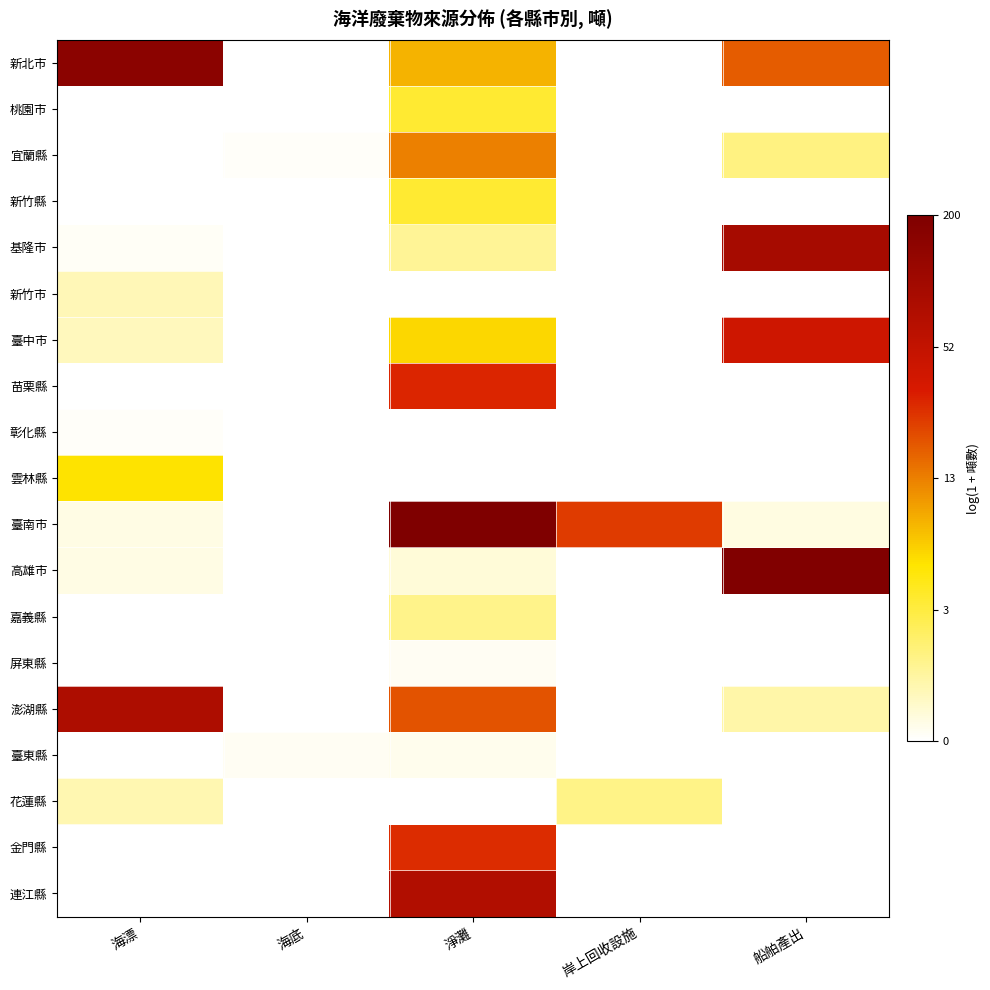

At which category is the sum across all series the highest?

淨灘